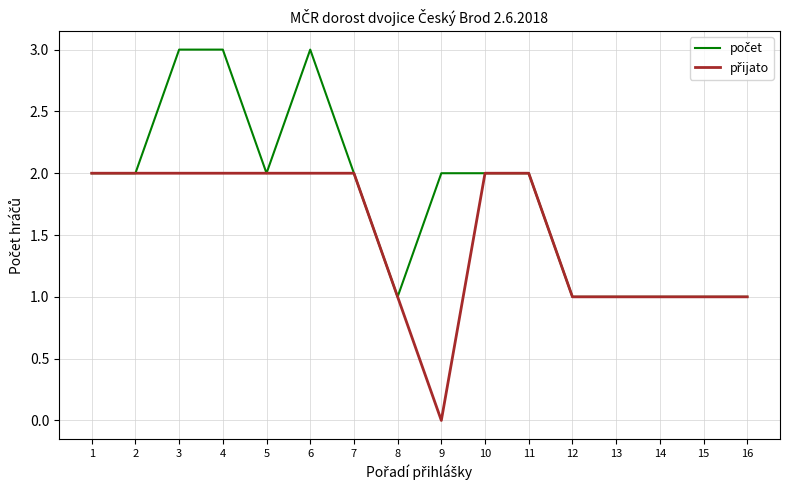

Which label corresponds to the smallest value in the chart?

9